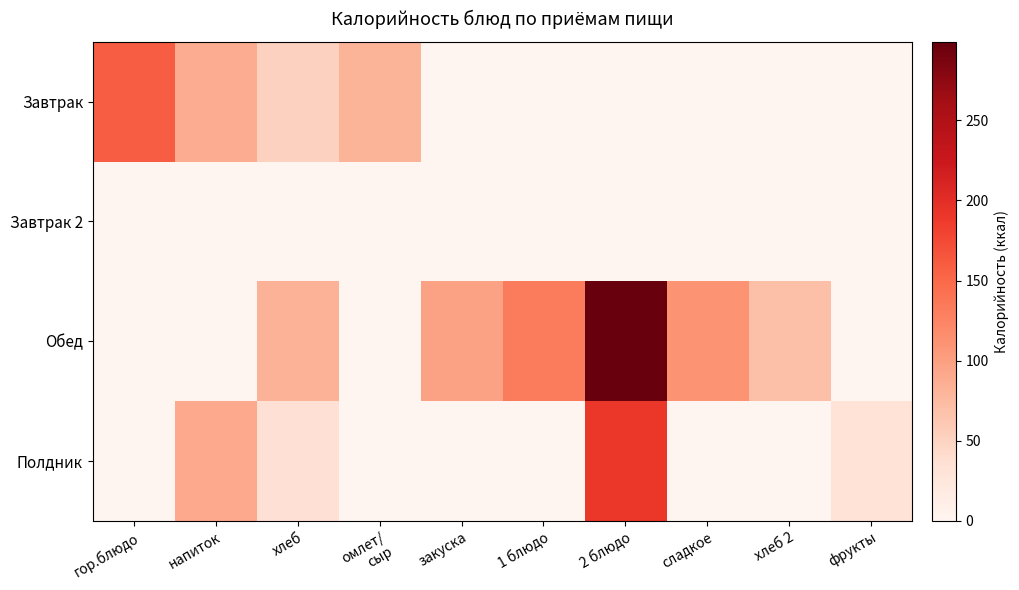

Reading left to right, transcribe all the data shown in this chart.

Завтрак: гор.блюдо=160	напиток=87	хлеб=52	омлет/
сыр=81	закуска=0	1 блюдо=0	2 блюдо=0	сладкое=0	хлеб 2=0	фрукты=0
Завтрак 2: гор.блюдо=0	напиток=0	хлеб=0	омлет/
сыр=0	закуска=0	1 блюдо=0	2 блюдо=0	сладкое=0	хлеб 2=0	фрукты=0
Обед: гор.блюдо=0	напиток=0	хлеб=82	омлет/
сыр=0	закуска=97	1 блюдо=133	2 блюдо=299	сладкое=110	хлеб 2=69	фрукты=0
Полдник: гор.блюдо=0	напиток=90	хлеб=35	омлет/
сыр=0	закуска=0	1 блюдо=0	2 блюдо=191	сладкое=0	хлеб 2=0	фрукты=32